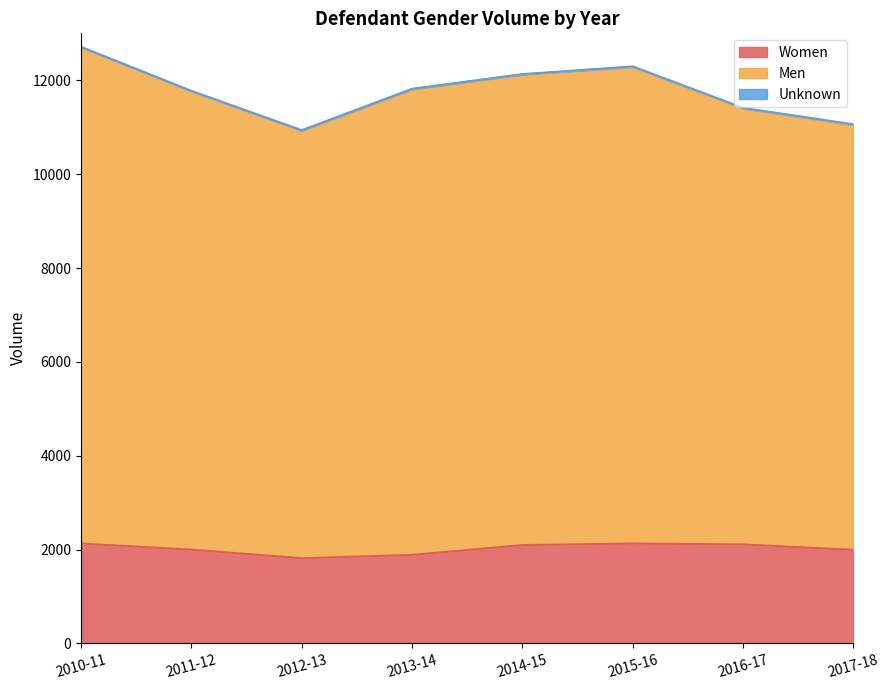

True or false: Women and Men intersect in this chart.

False